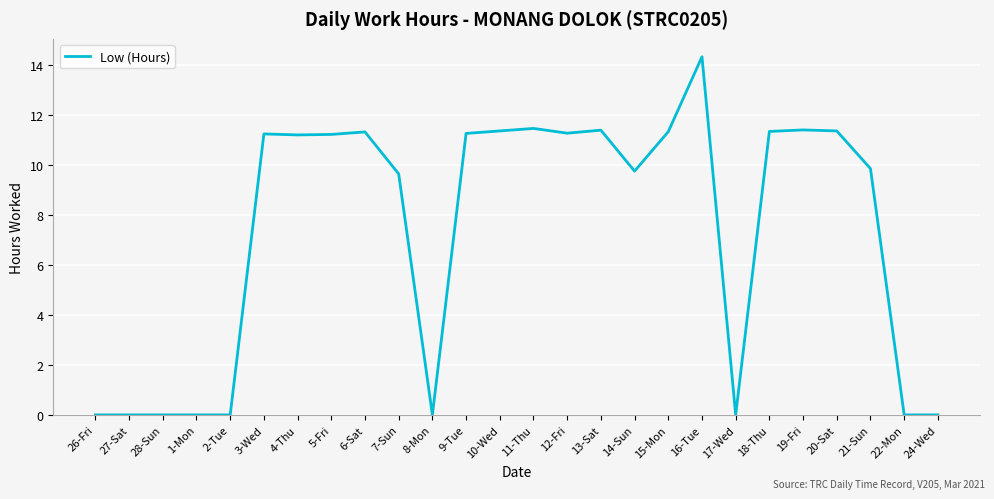

The value at 22-Mon is 0.0. True or false?

True